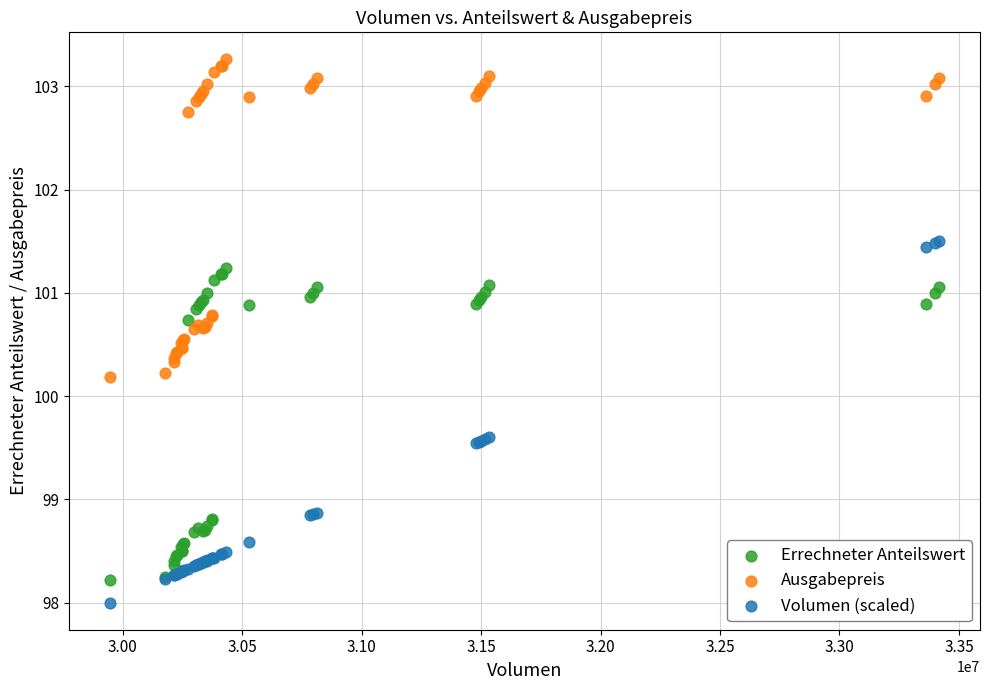

Which series has the widest spread of Y values?

Volumen (scaled)